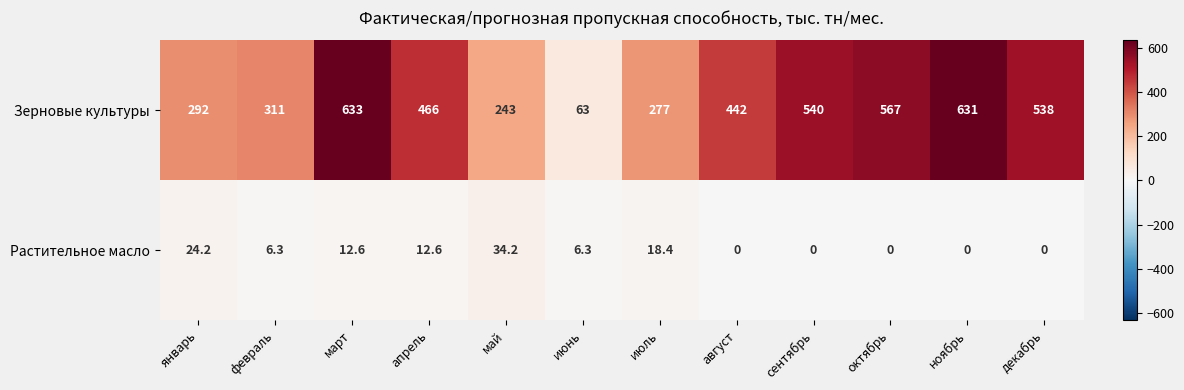

What is the maximum value for Зерновые культуры?

633.0